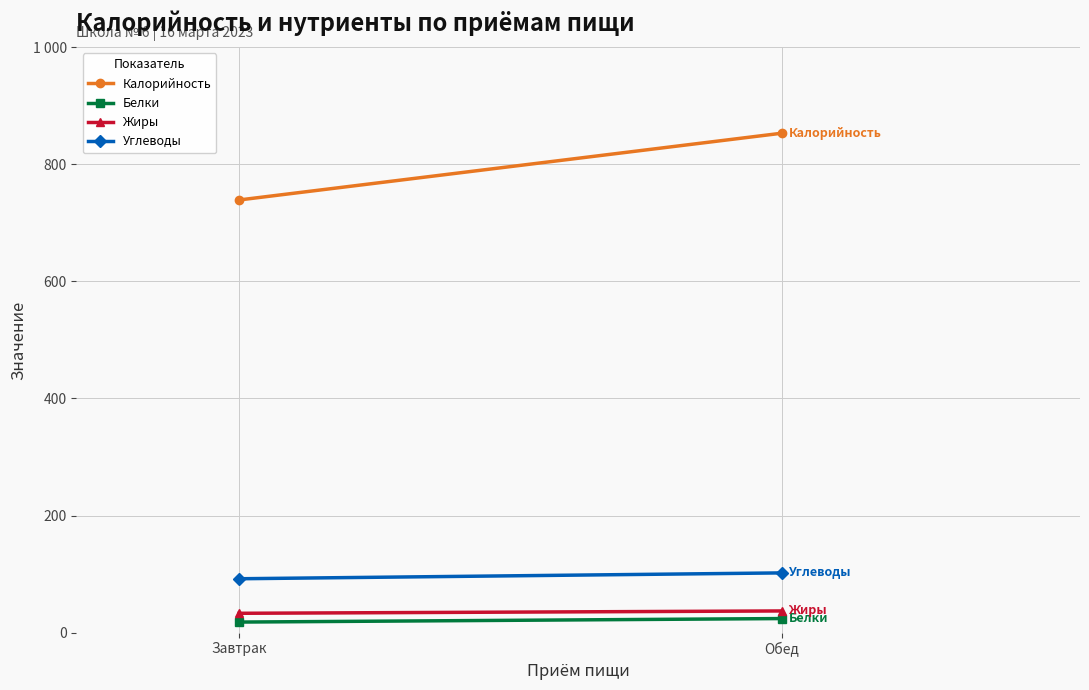

How many distinct data groups are displayed?

4